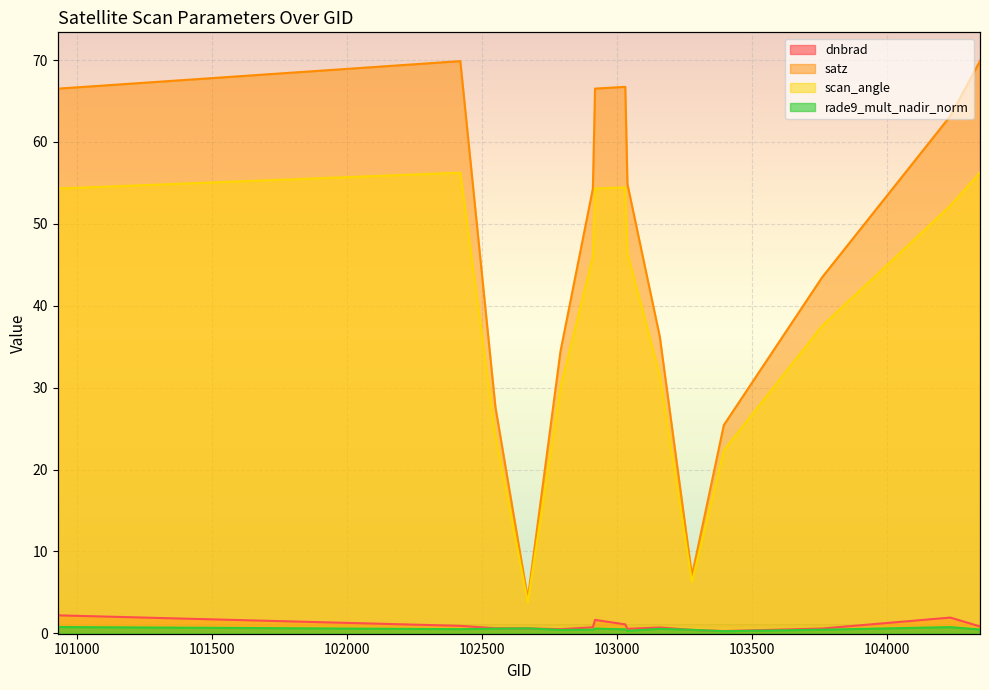

Which series has the largest total across all categories?

satz